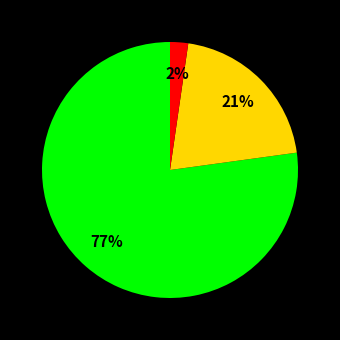

To the nearest percent, what is the average slice percentage?

33%